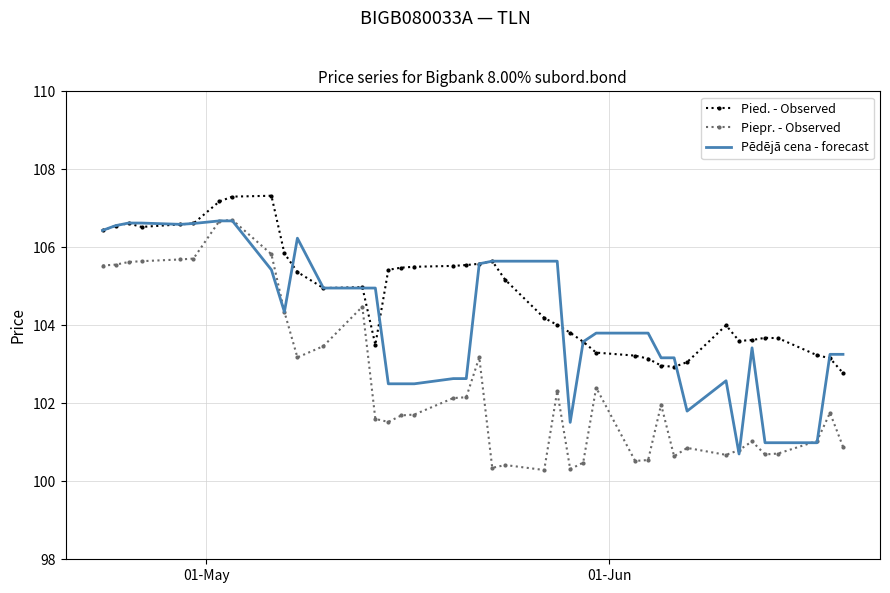

True or false: Pied. - Observed and Pēdējā cena - forecast cross at least once.

True